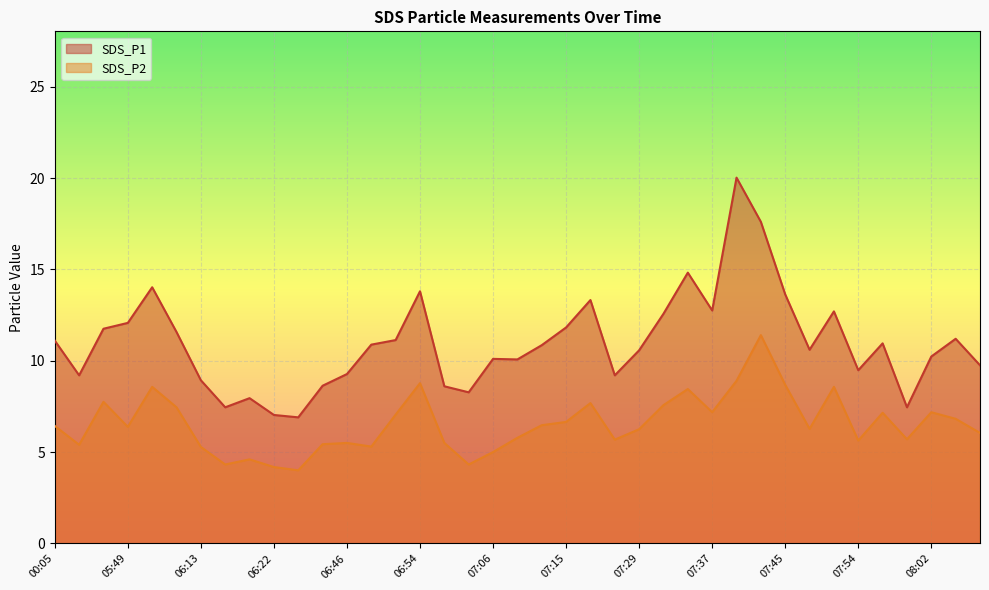

The SDS_P2 series shows 2.1 at 05:49. True or false?

False